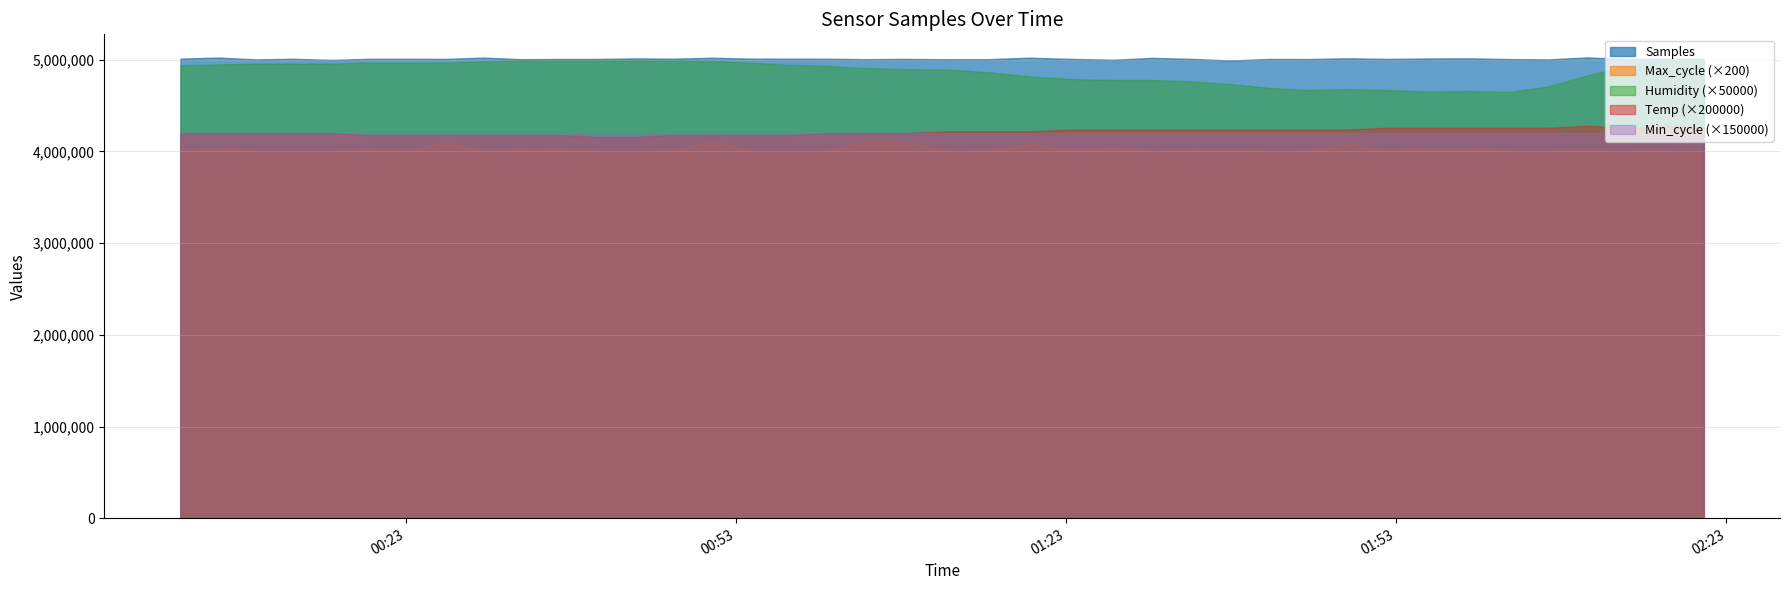

Which series has the widest spread of values?

Humidity (×50000)